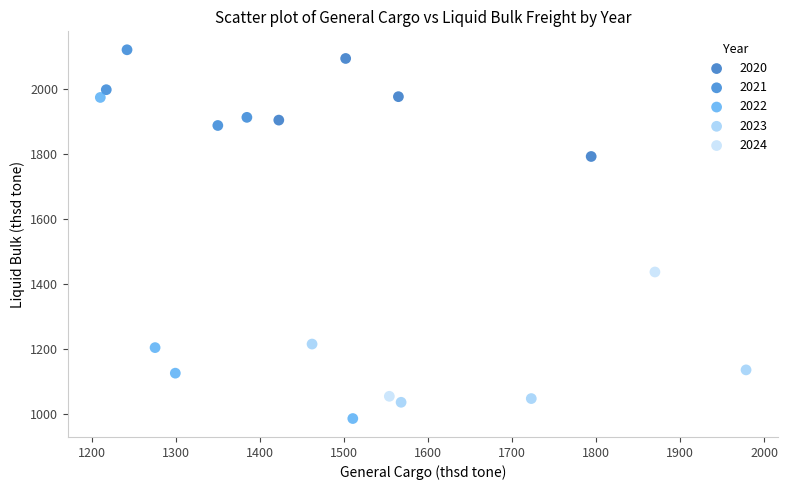

Which series contains the highest Y value?

2021